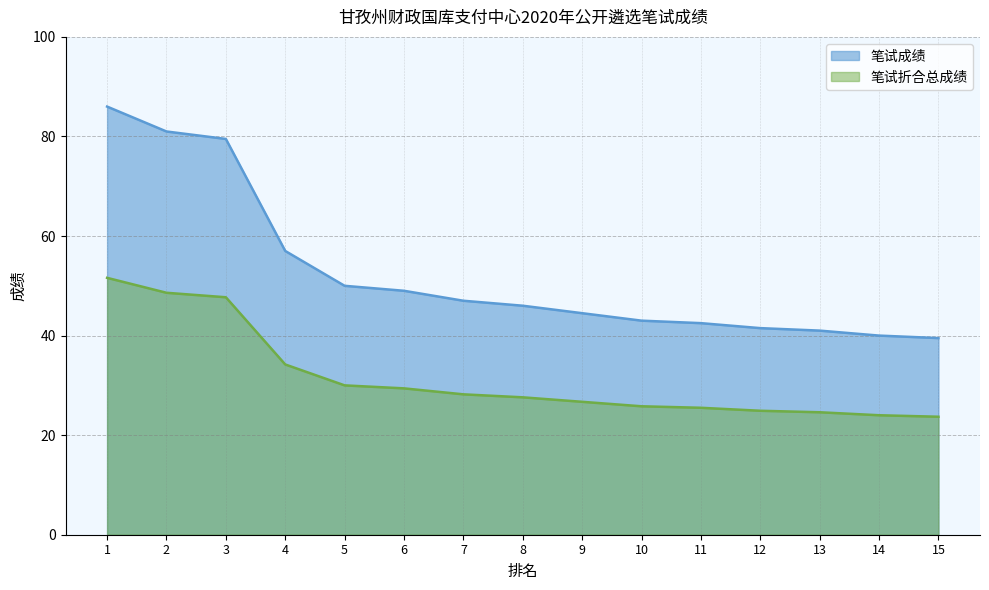

True or false: 笔试成绩 and 笔试折合总成绩 cross at least once.

False